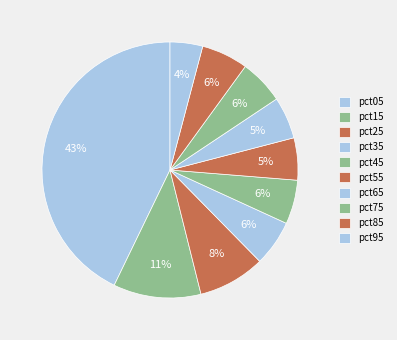

How many segments does this pie chart have?

10